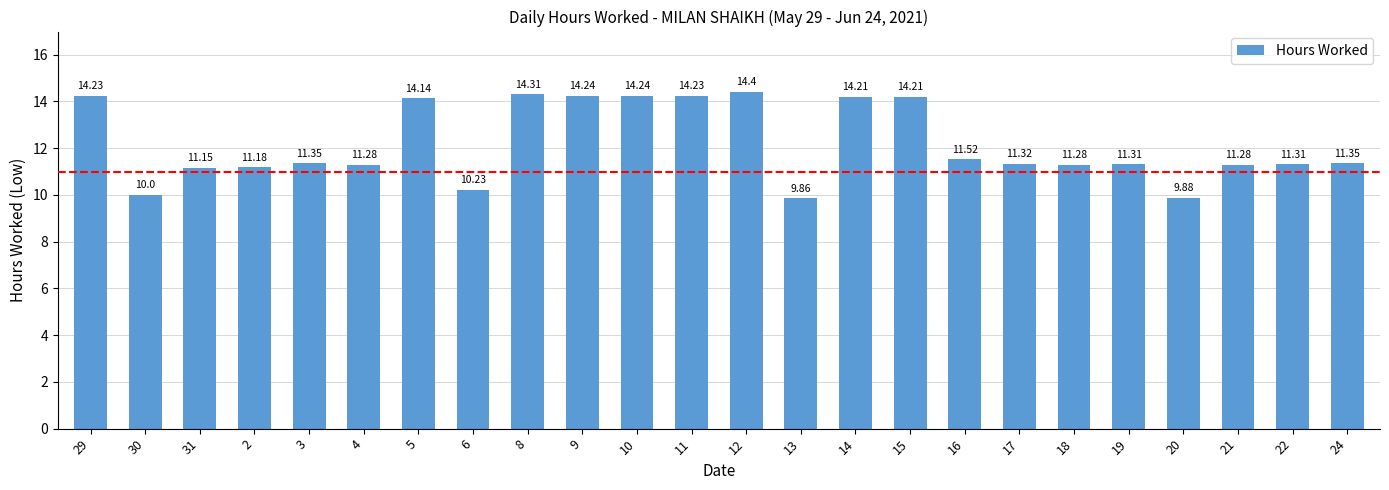

What position from the left is 21?

22